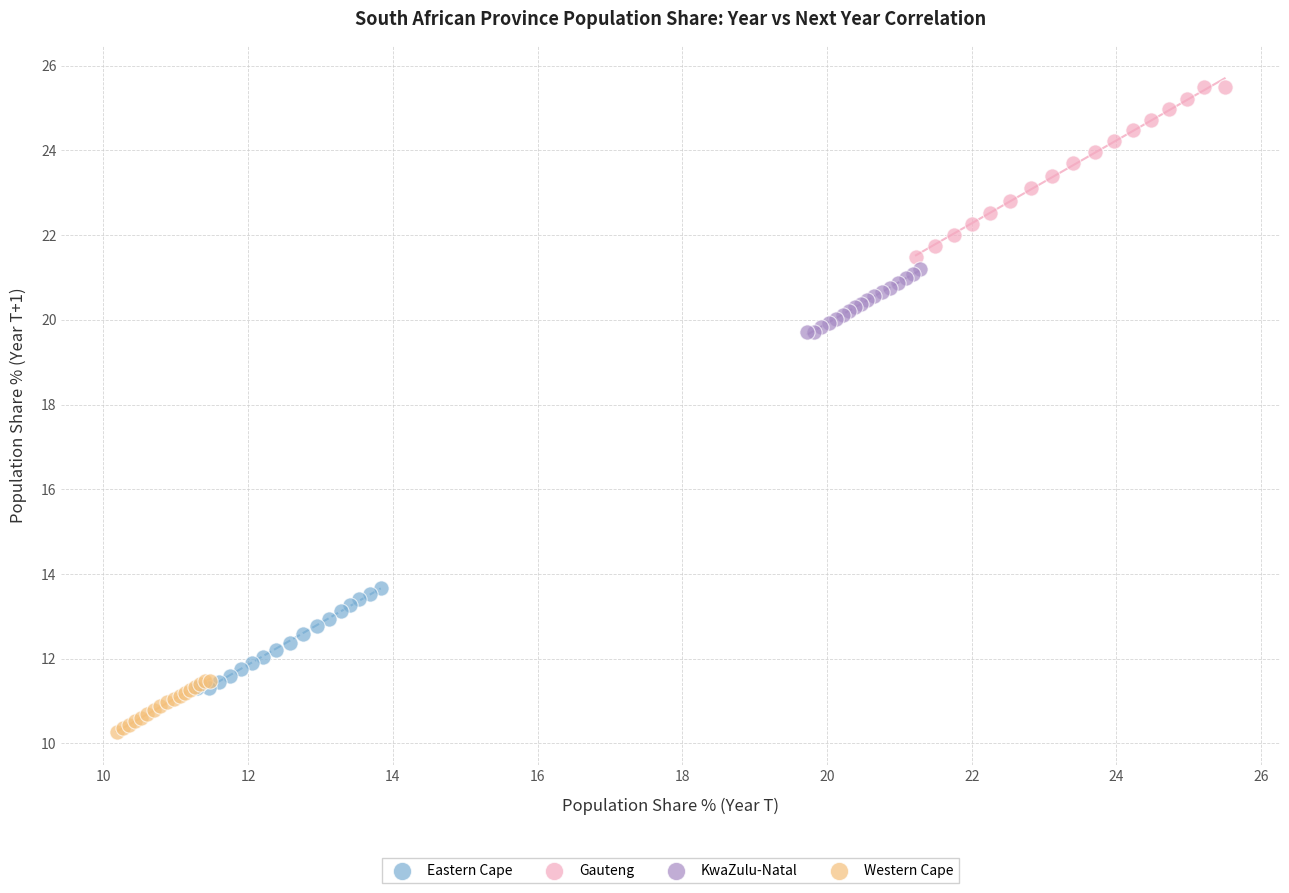

Which series has the largest Y range (max minus min)?

Gauteng